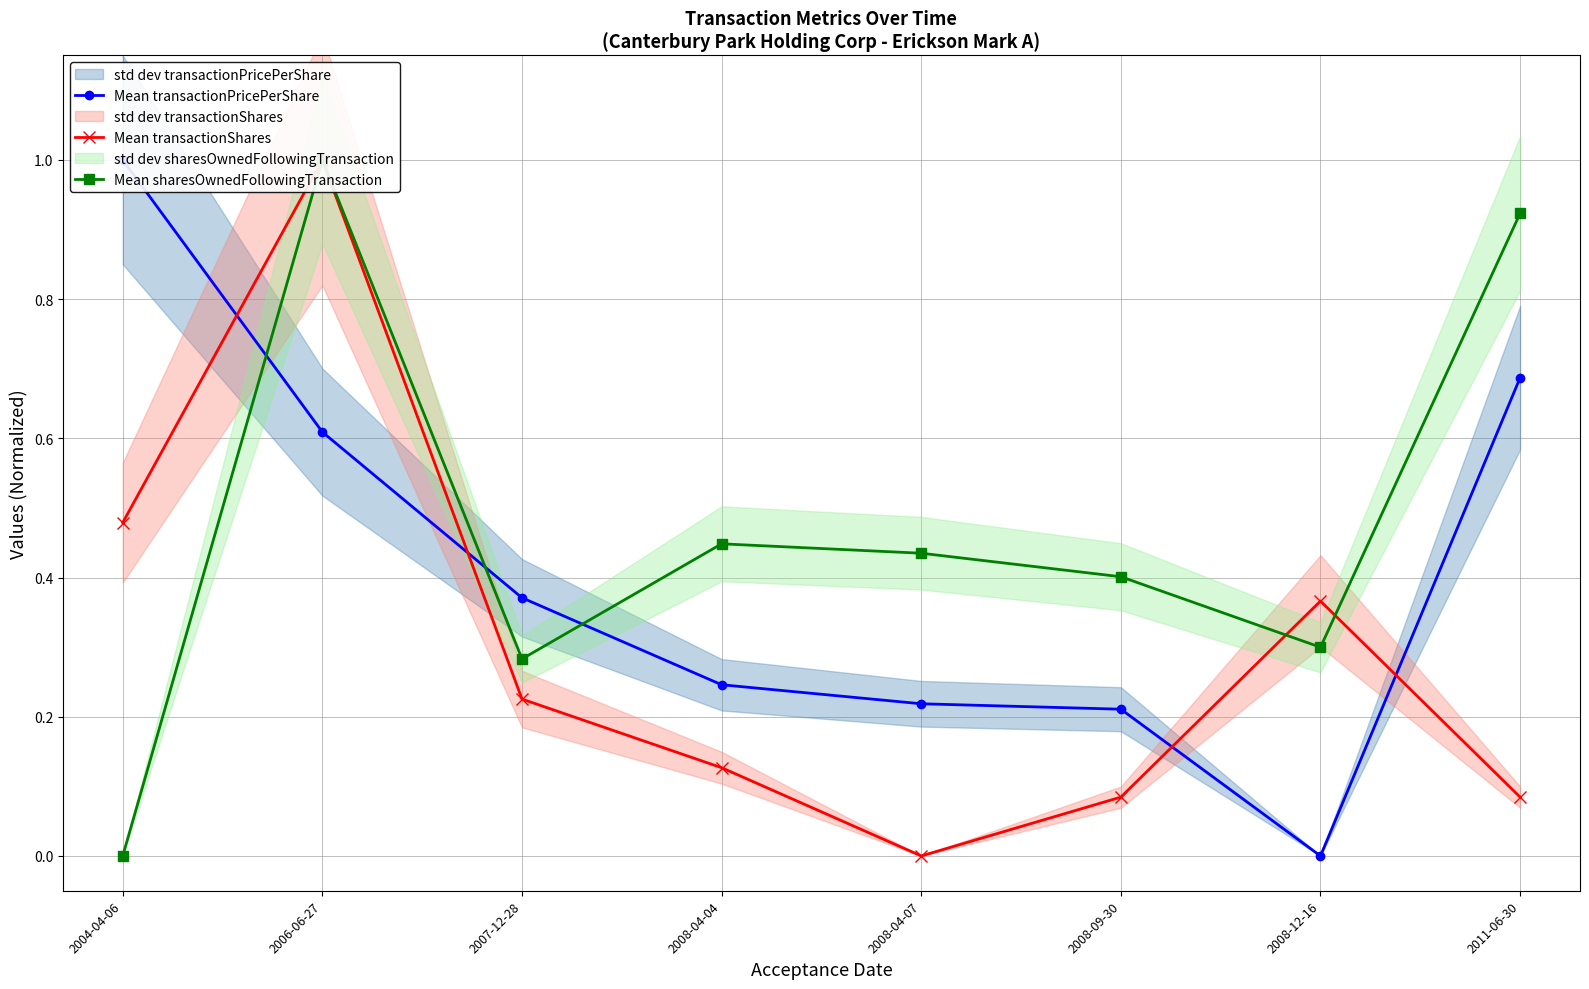

True or false: Mean transactionShares has a value of 0.5 at 2006-06-27.

False